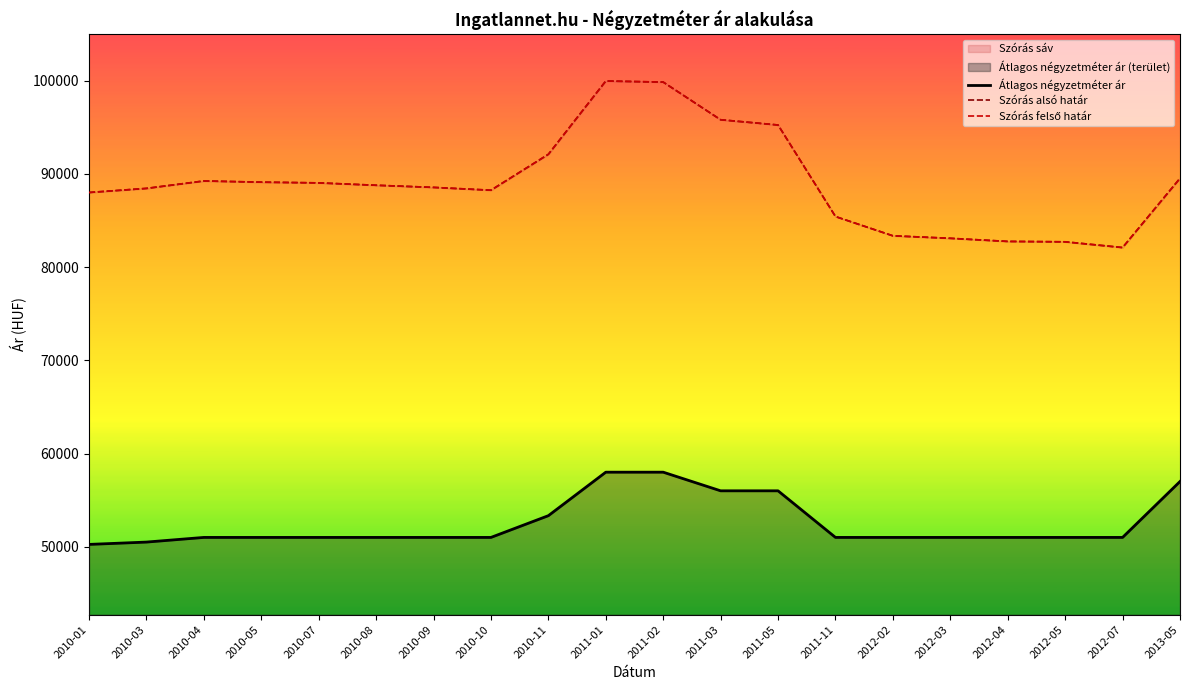

Is the value of Szórás felső határ at 2011-11 greater than the value of Szórás alsó határ at 2010-08?

No